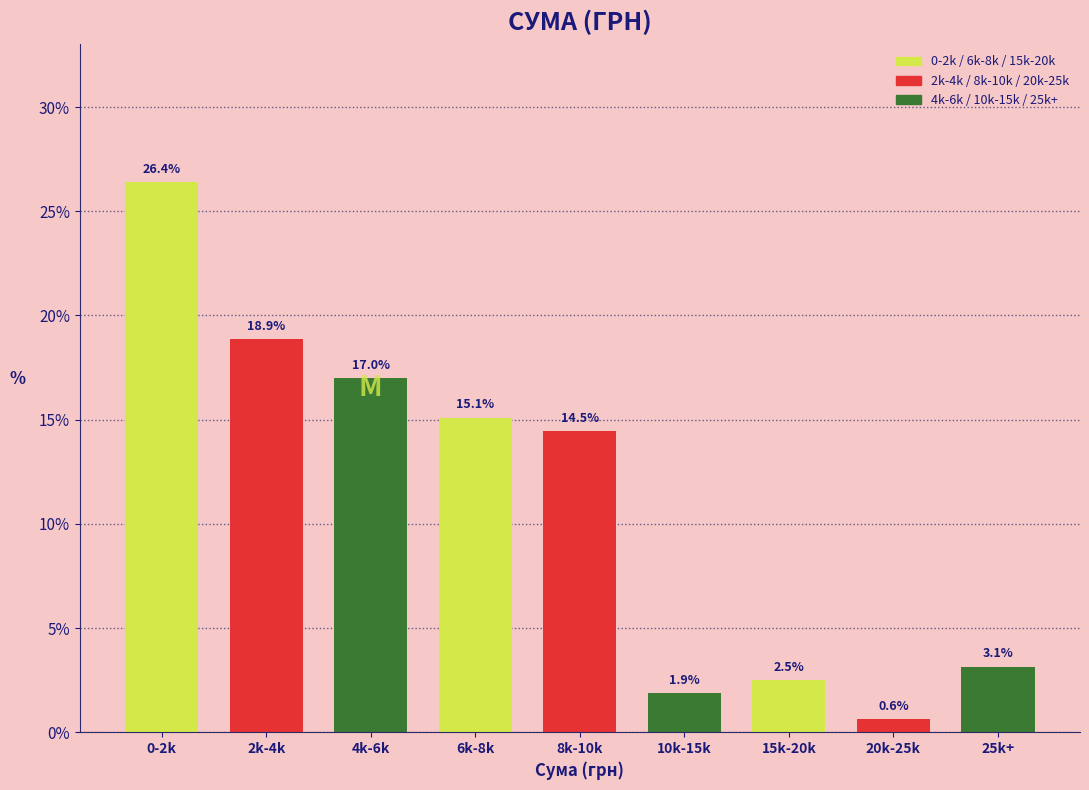

Reading left to right, list all the values displayed in this chart.

0-2k=26.4	2k-4k=18.9	4k-6k=17.0	6k-8k=15.1	8k-10k=14.5	10k-15k=1.9	15k-20k=2.5	20k-25k=0.6	25k+=3.1